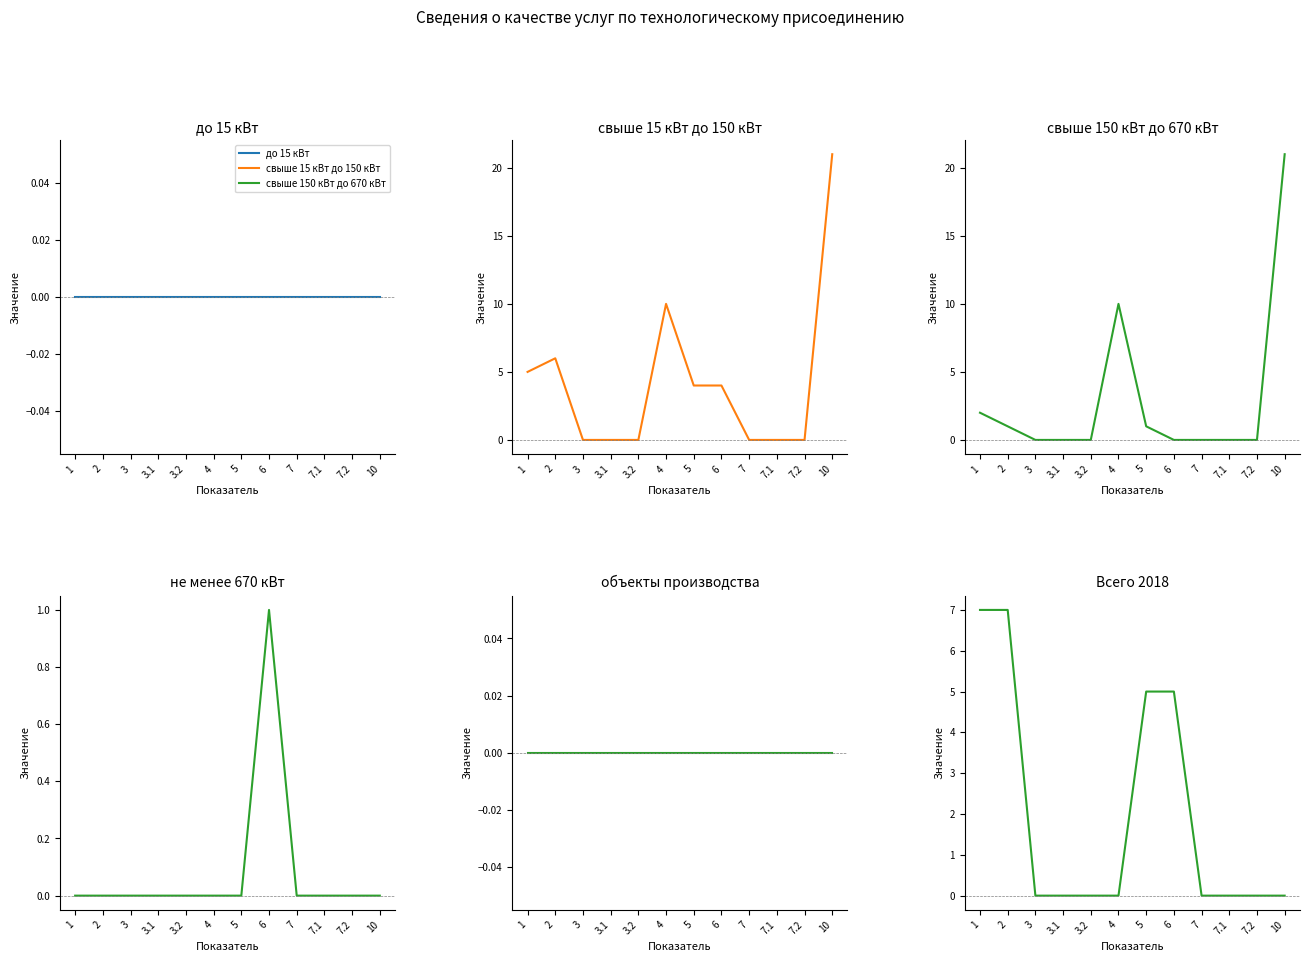

What is the average value of the свыше 15 кВт до 150 кВт series?

4